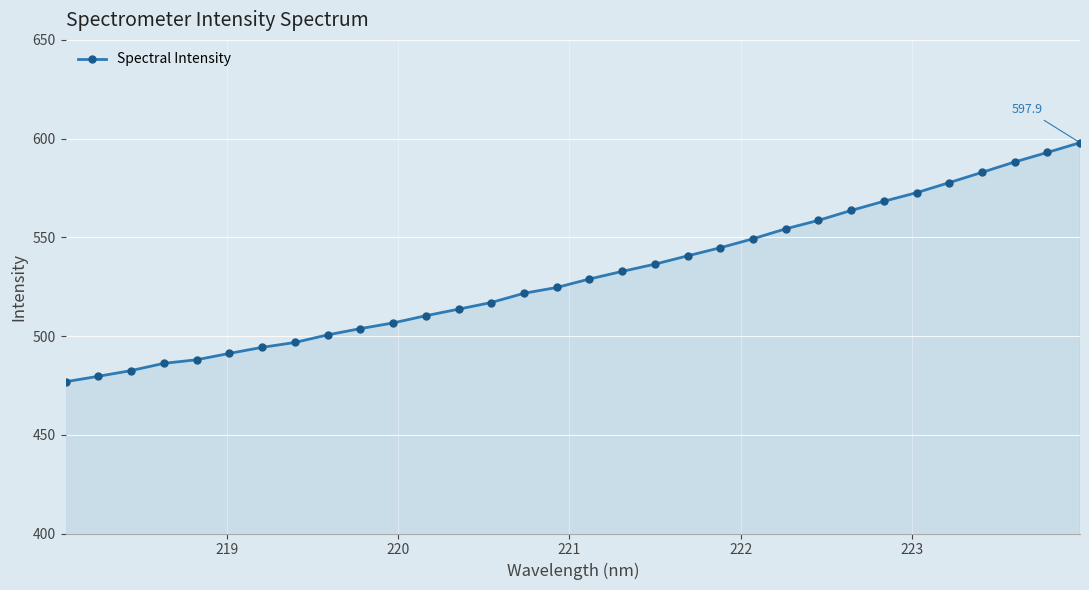

What is the greatest value displayed?

597.9